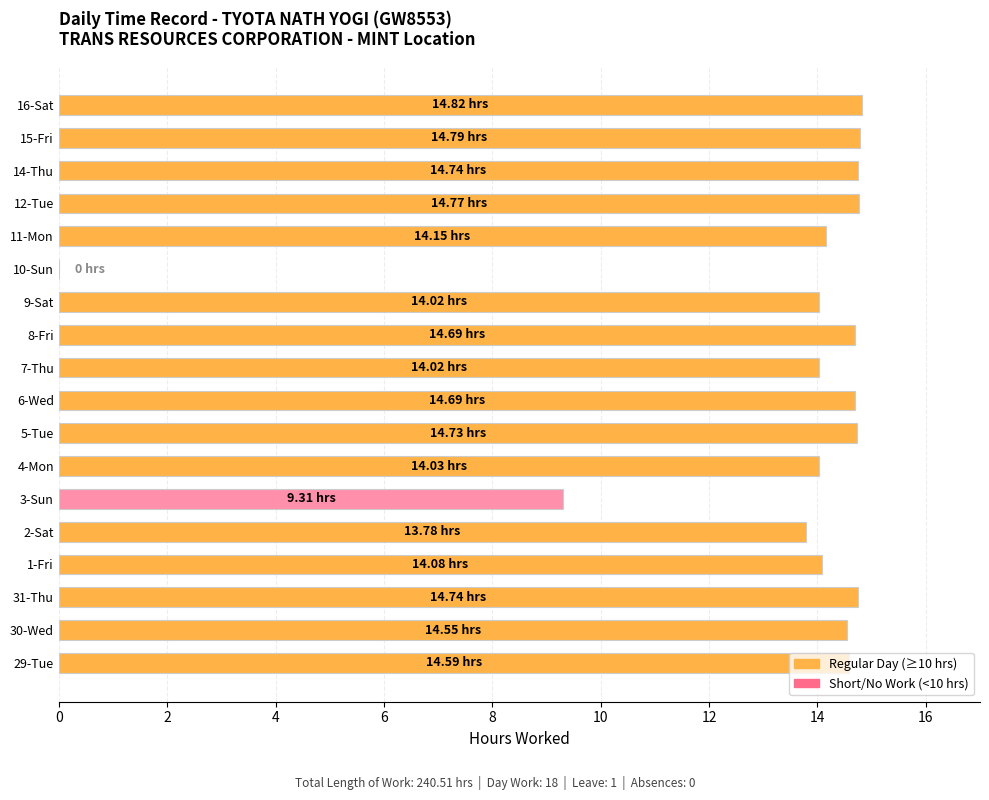

What is the sum of all values?

240.5